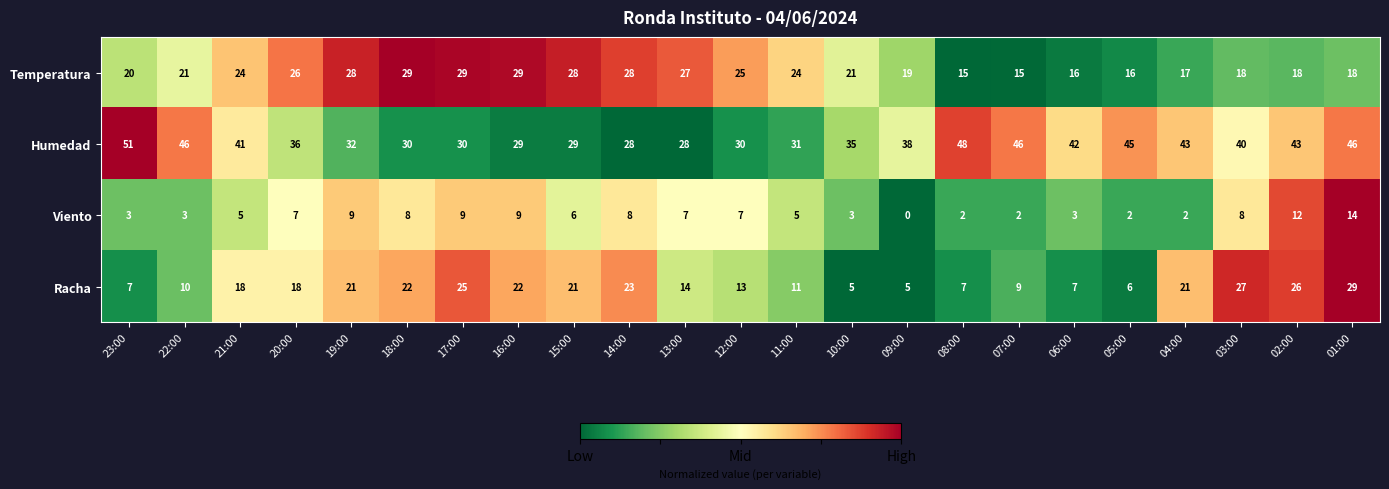

What is the sum of the Racha values at 03:00 and 05:00?

33